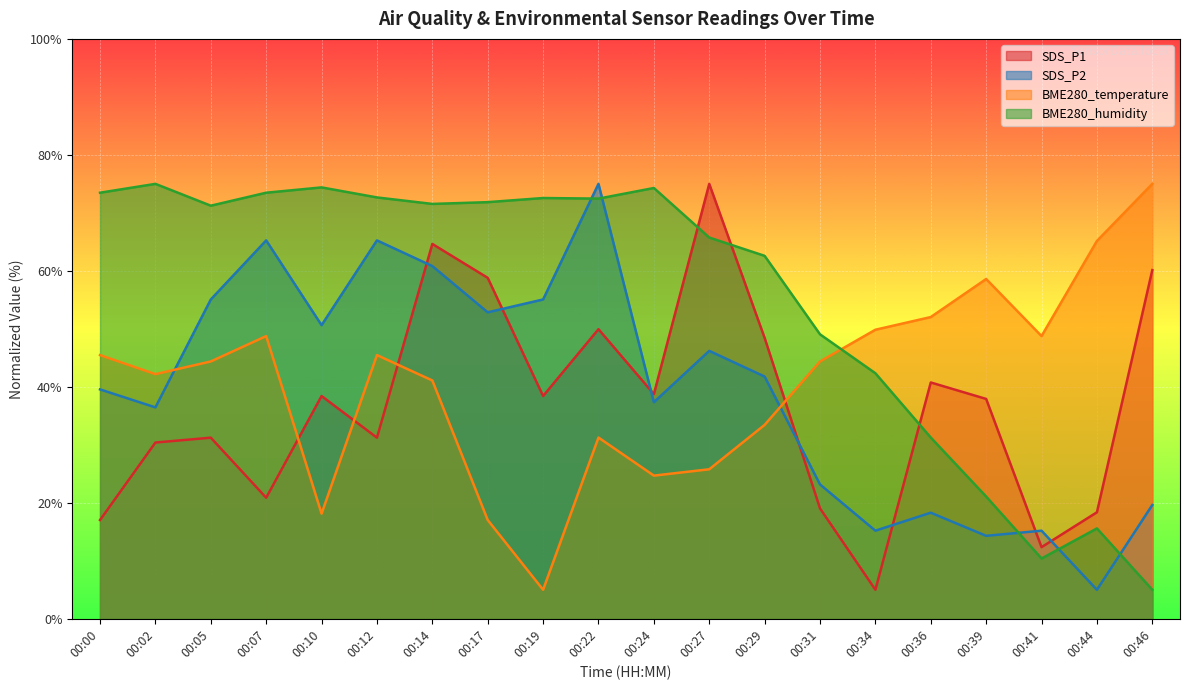

Where does the BME280_humidity series first go above 71?

00:00